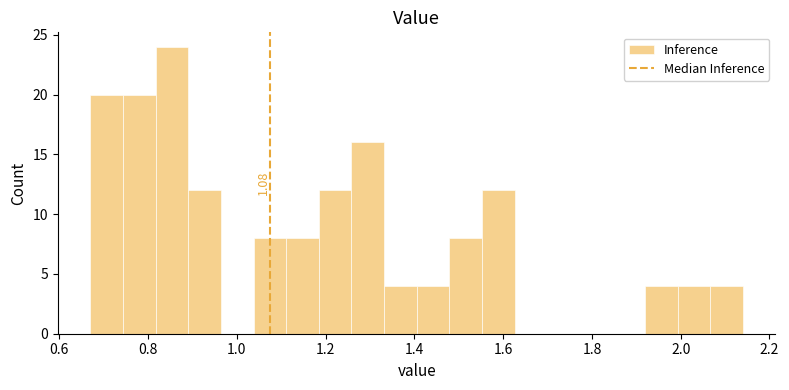

Around what value on the x-axis is the tallest bar? Give the approximate position of its centre, as read against the axis.

0.86